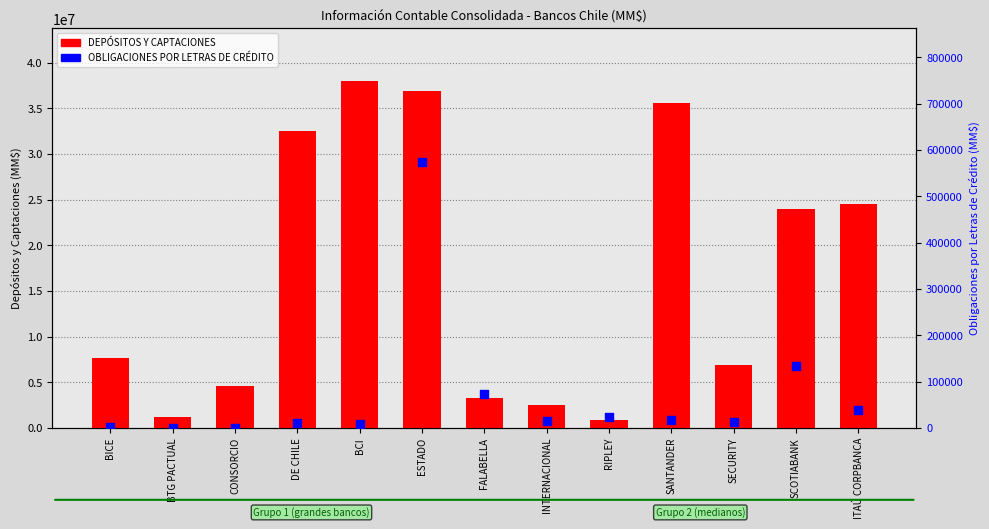

Which series reaches the maximum Y coordinate?

DEPÓSITOS Y CAPTACIONES